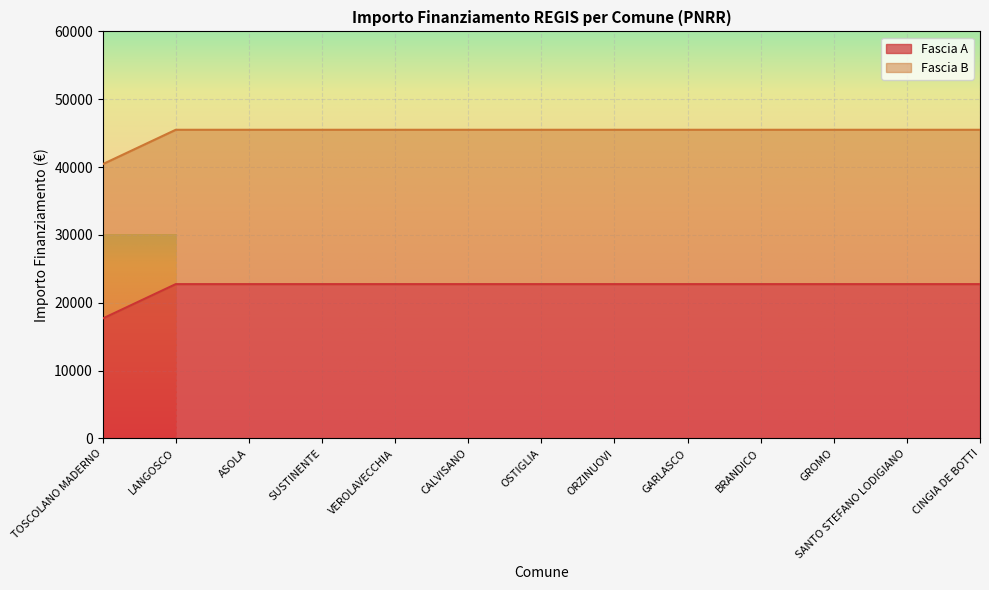

Between ORZINUOVI and ASOLA, which is larger?

ORZINUOVI